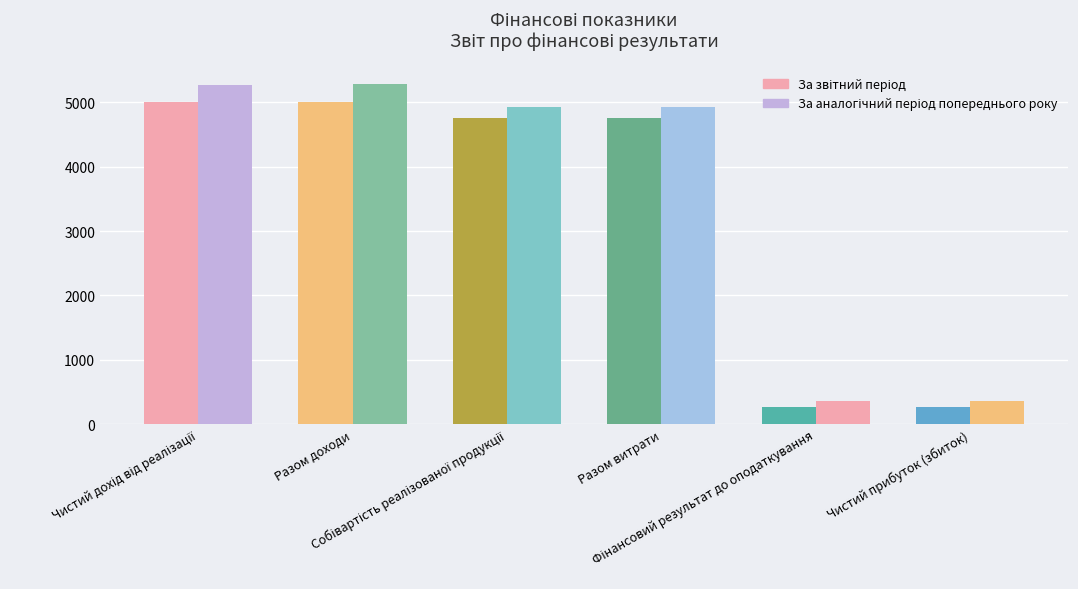

Reading right to left, transcribe all the data shown in this chart.

За звітний період: 261.0	261.0	4751.0	4751.0	5012.0	5012.0
За аналогічний період попереднього року: 357.2	357.2	4930.6	4930.6	5287.8	5275.1